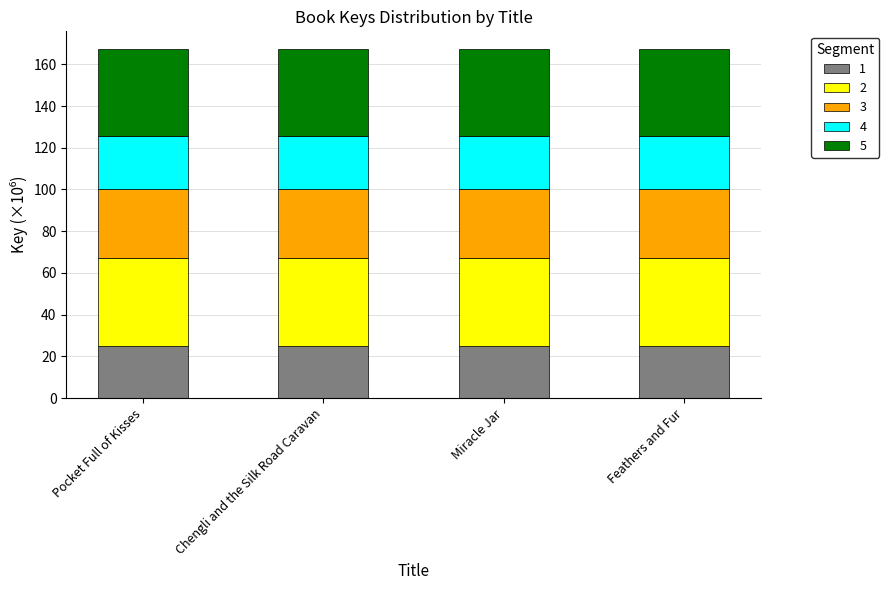

What is the total value across all series at Chengli and the Silk Road Caravan?

167.4